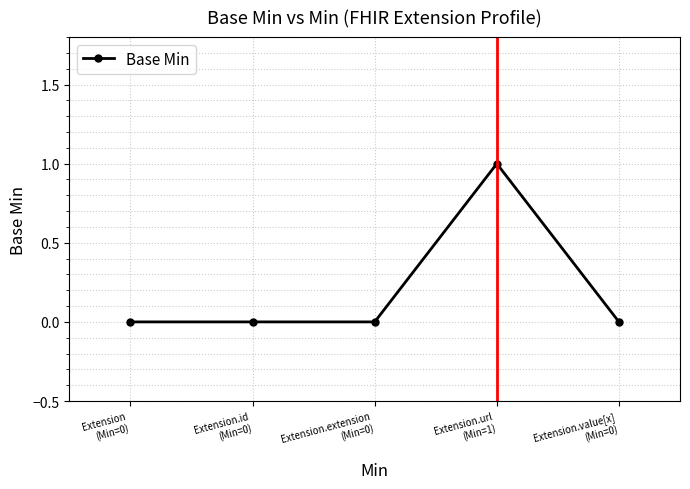

True or false: the data has more than 0 interior local peaks.

True